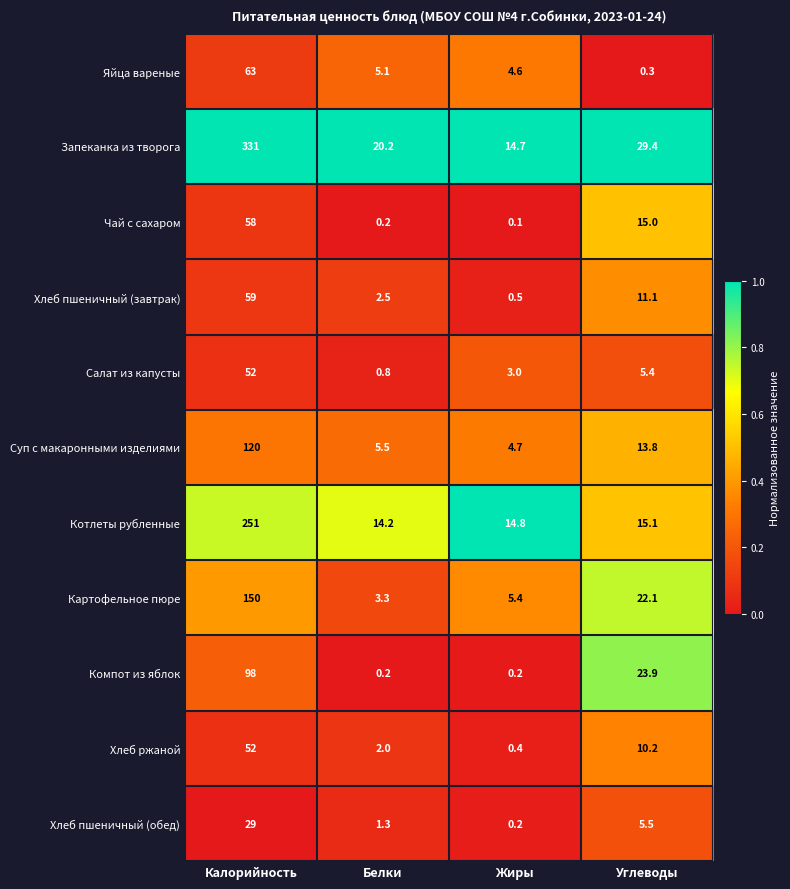

Is it true that Суп с макаронными изделиями equals 22.5 at Углеводы?

False